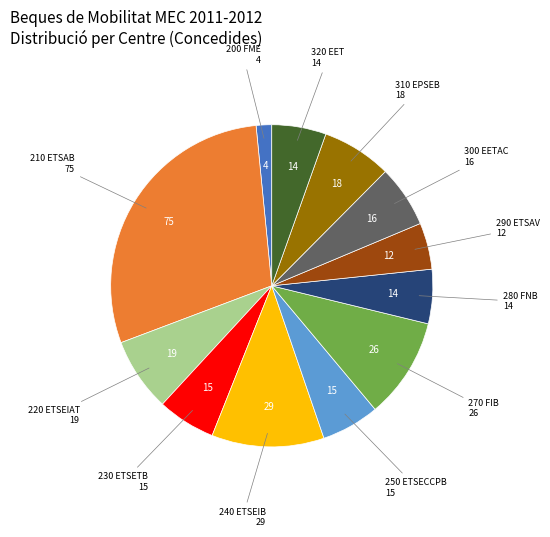

Between 320 EET and 290 ETSAV, which is larger?

320 EET